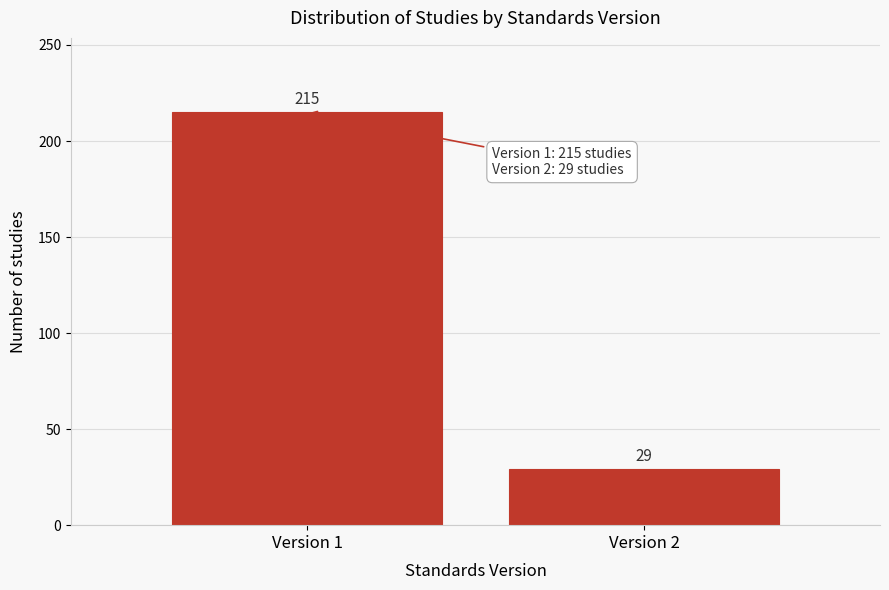

Reading left to right, what are all the values shown in this chart?

215	29